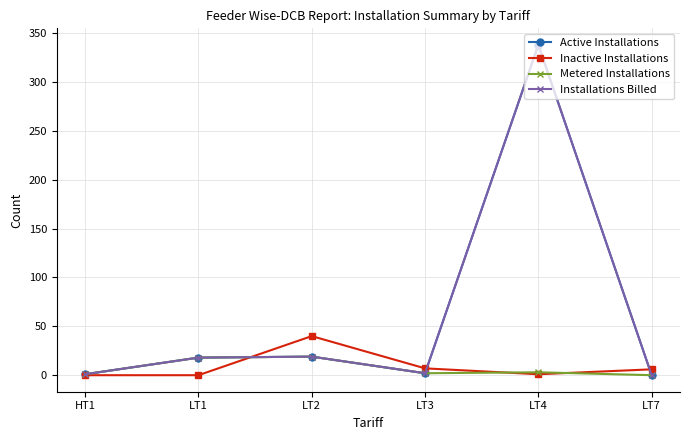

True or false: Installations Billed and Inactive Installations intersect in this chart.

True